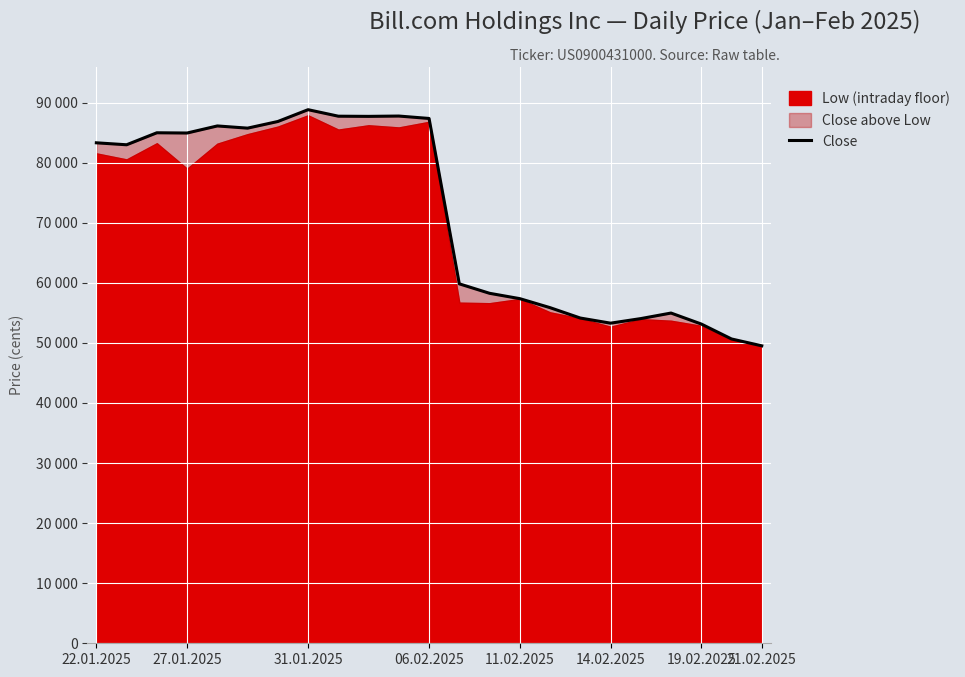

Reading right to left, list all the values displayed in this chart.

49517	50657	53144	54972	54050	53289	54142	55871	57370	58260	59834	87366	87767	87712	87742	88825	86858	85753	86119	84941	84982	82985	83312